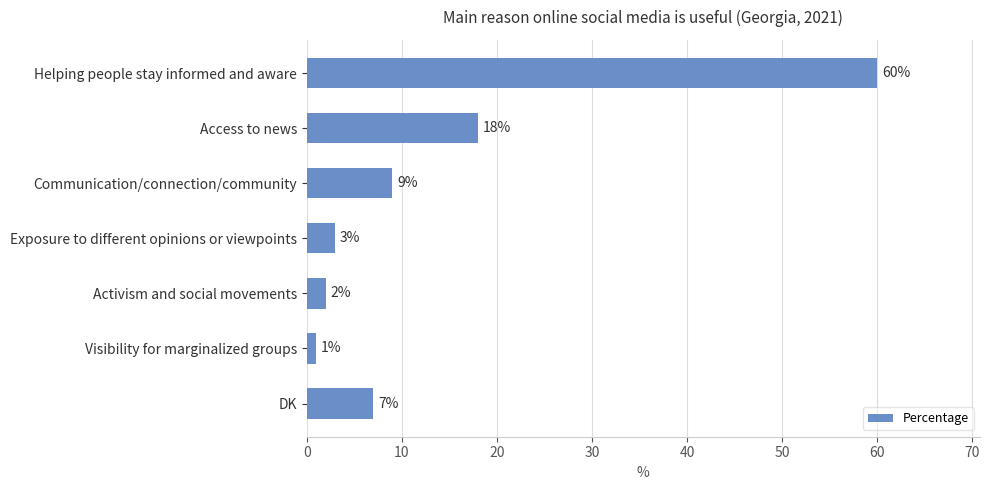

What is the change in value from Access to news to DK?

-11